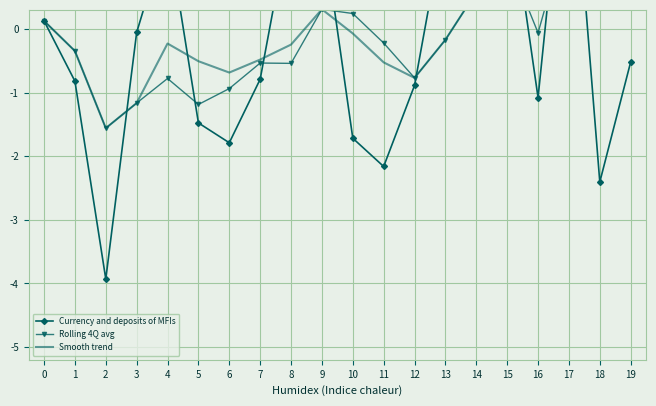

Where is Smooth trend nearest to the value 0?

10